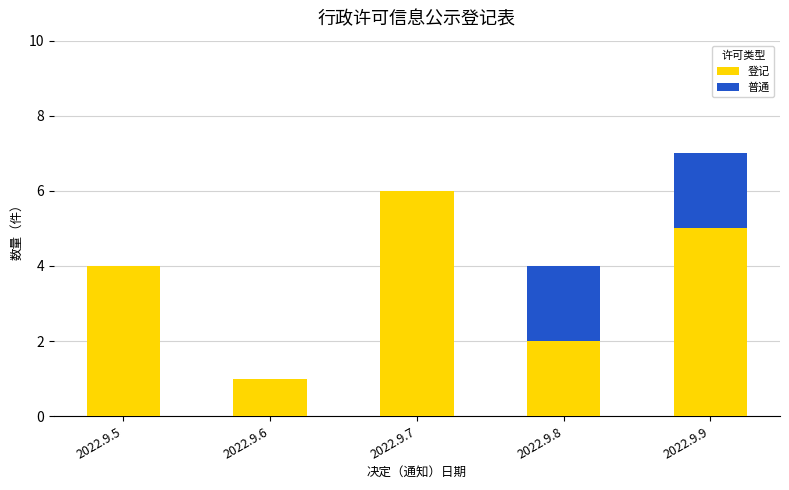

What value does the 登记 series have at 2022.9.9?

5